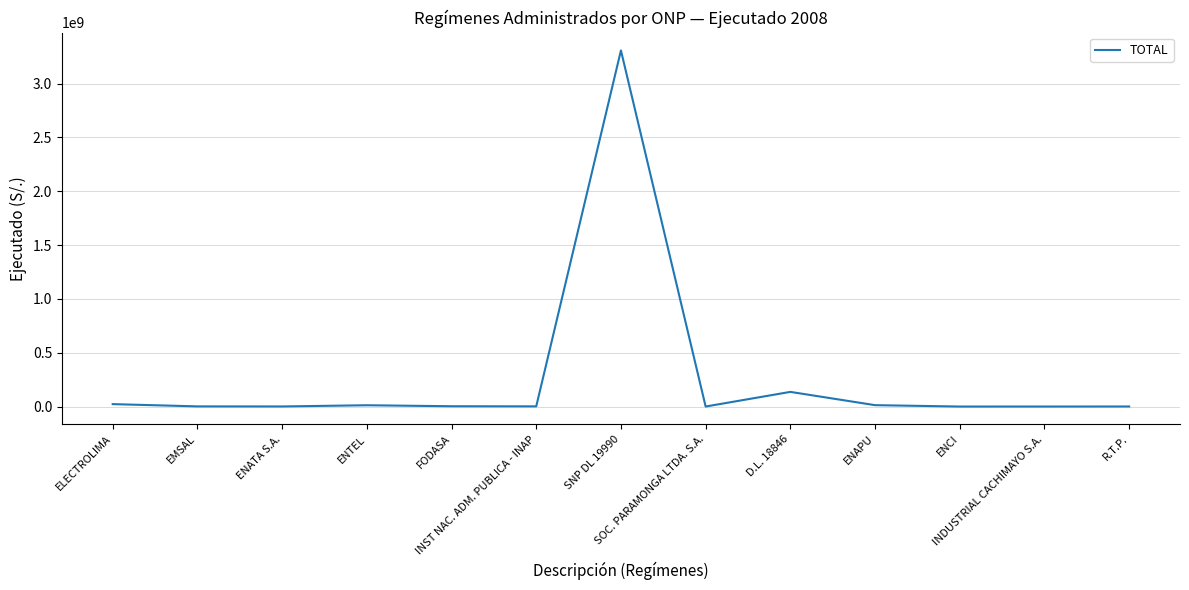

What is the greatest value displayed?

3306981420.2